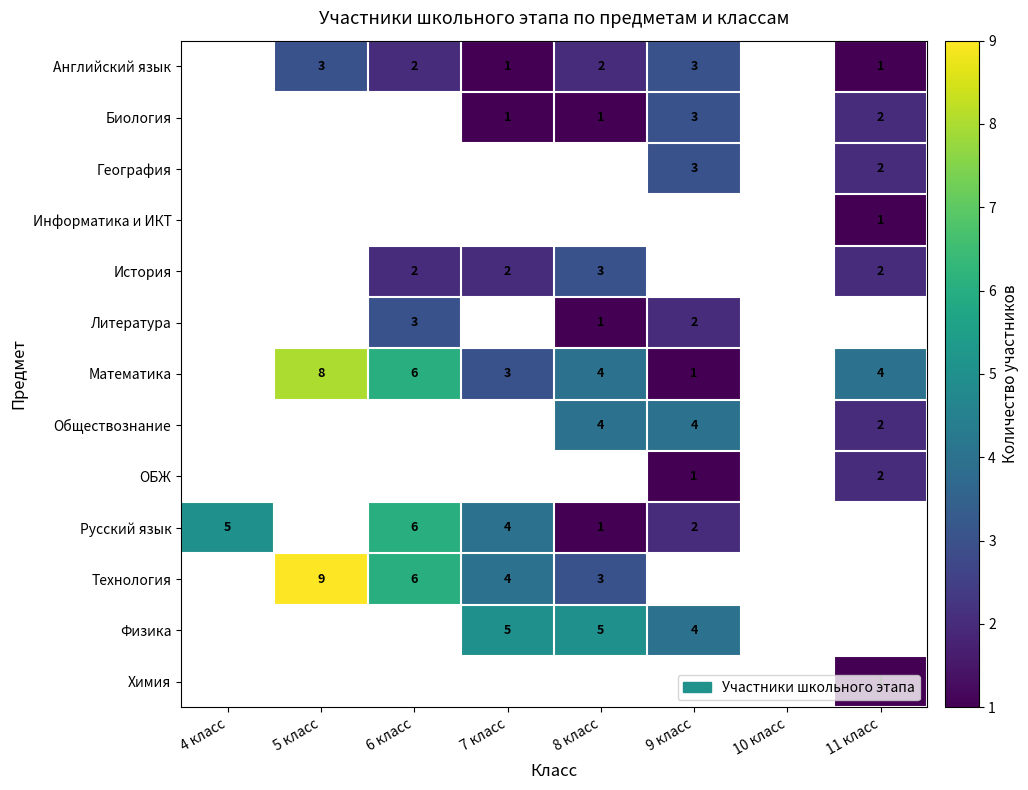

Is it true that Русский язык equals 6 at 7 класс?

False